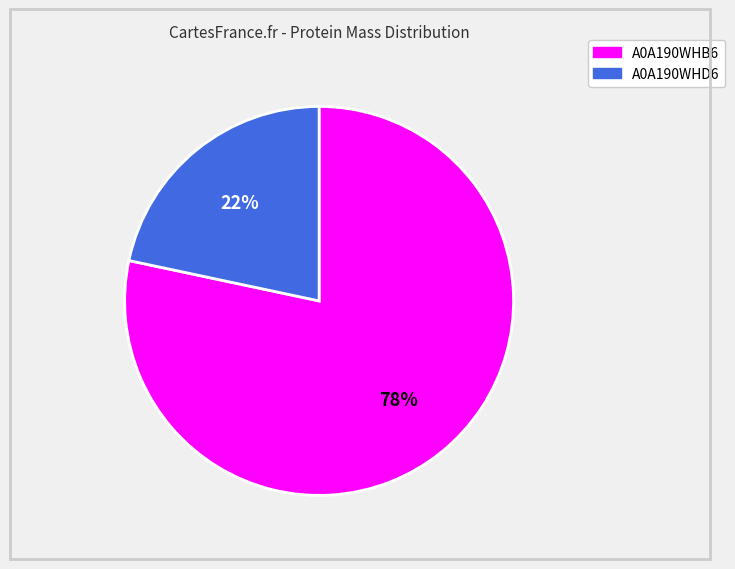

To the nearest percent, what is the average slice percentage?

50%